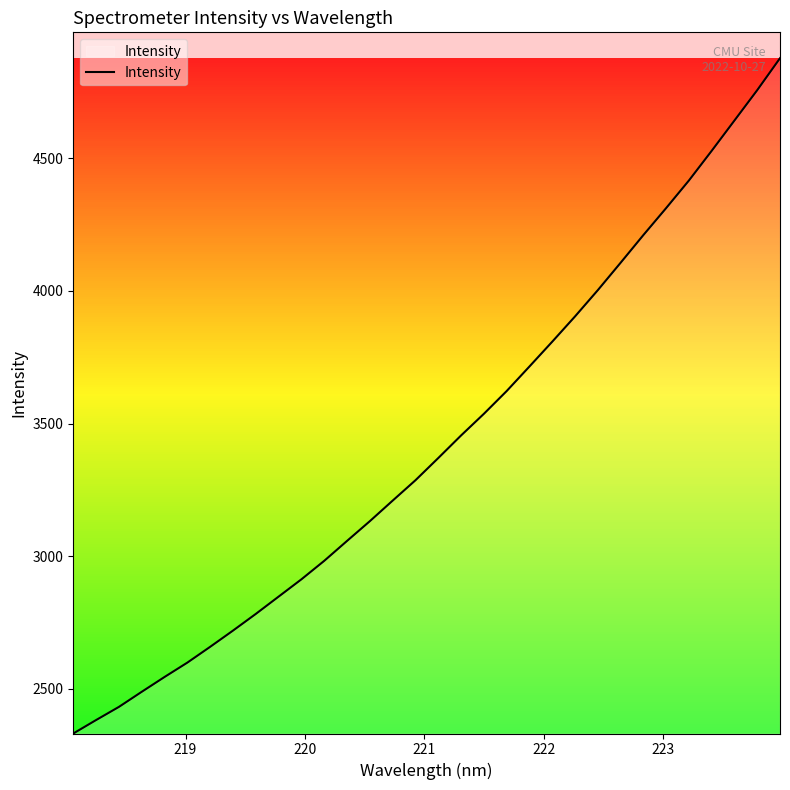

Does the chart display data point markers on the line(s)?

No